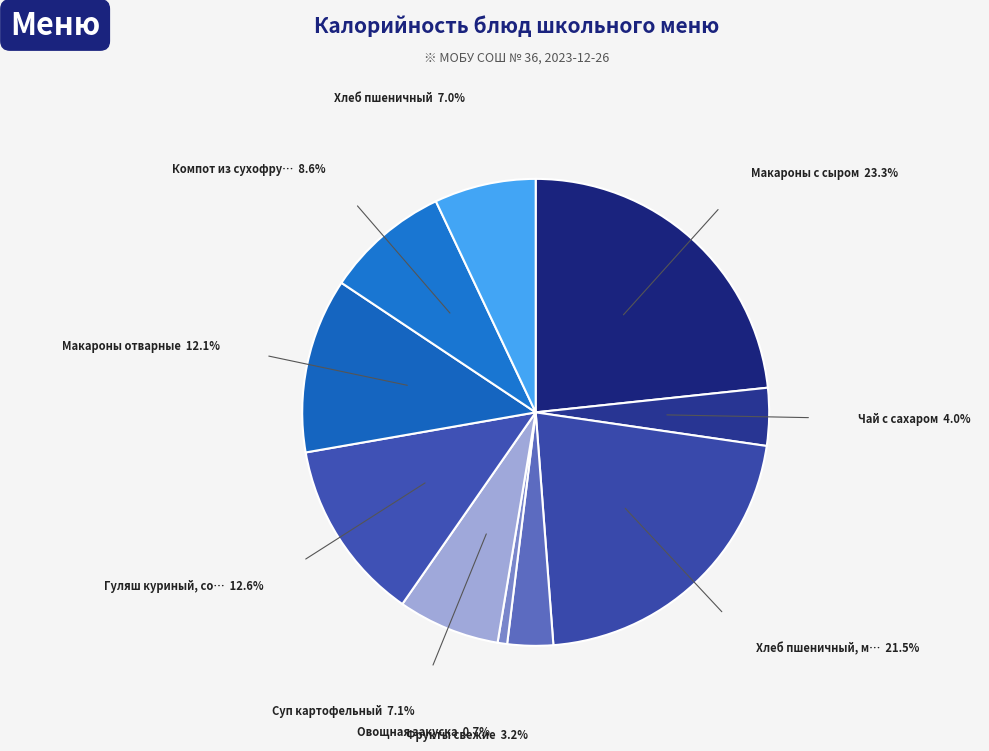

Which slice is the smallest?

Овощная закуска